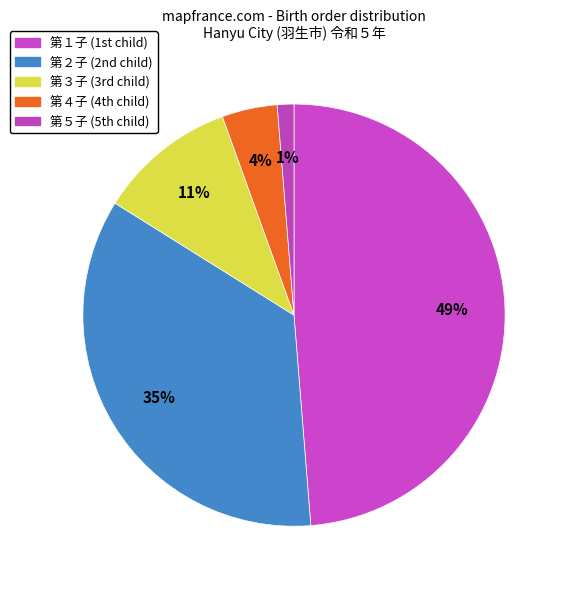

Combined, do 第２子 and 第３子 account for over 50%?

No